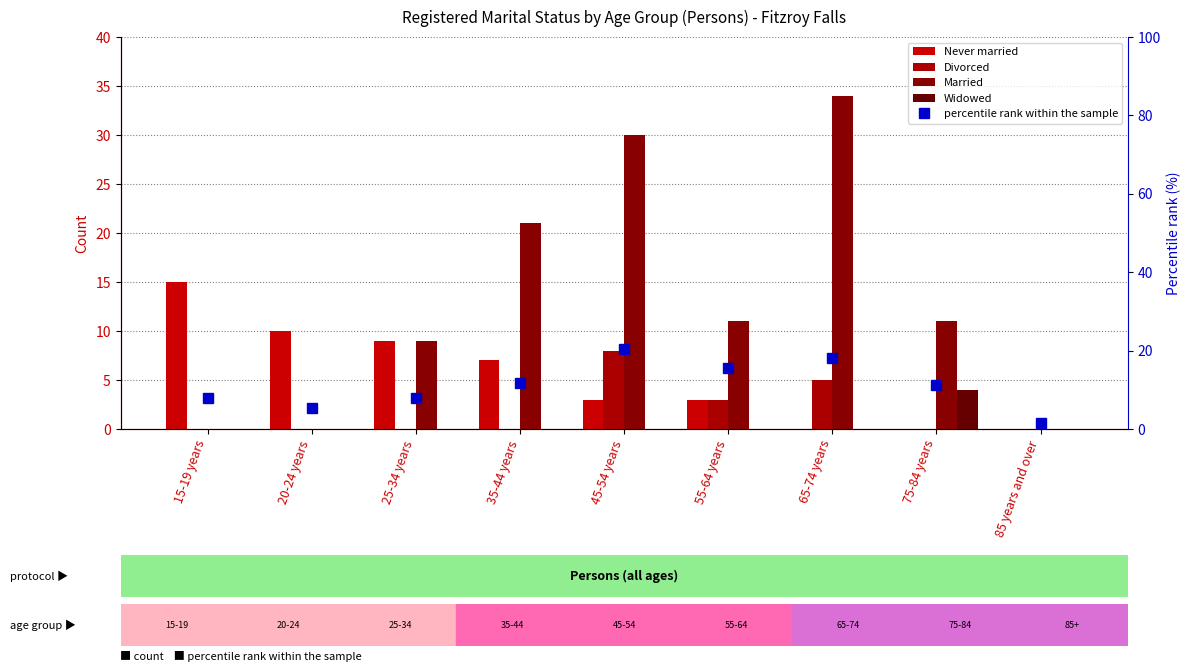

What are all the series names shown in the legend?

Never married, Divorced, Married, Widowed, percentile rank within the sample